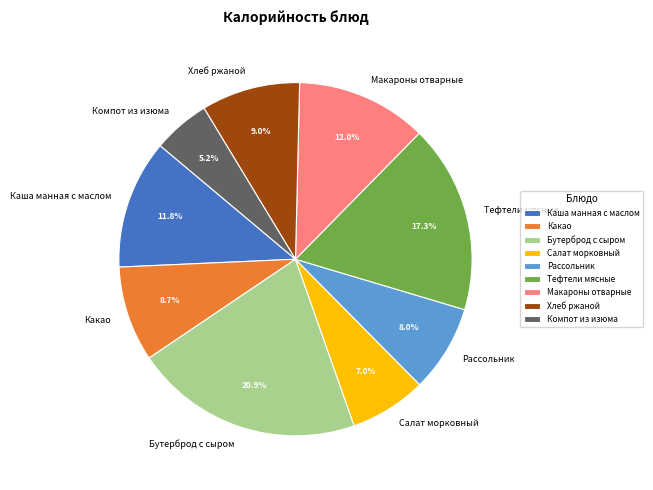

To the nearest percent, what portion does Каша манная с маслом represent?

12%